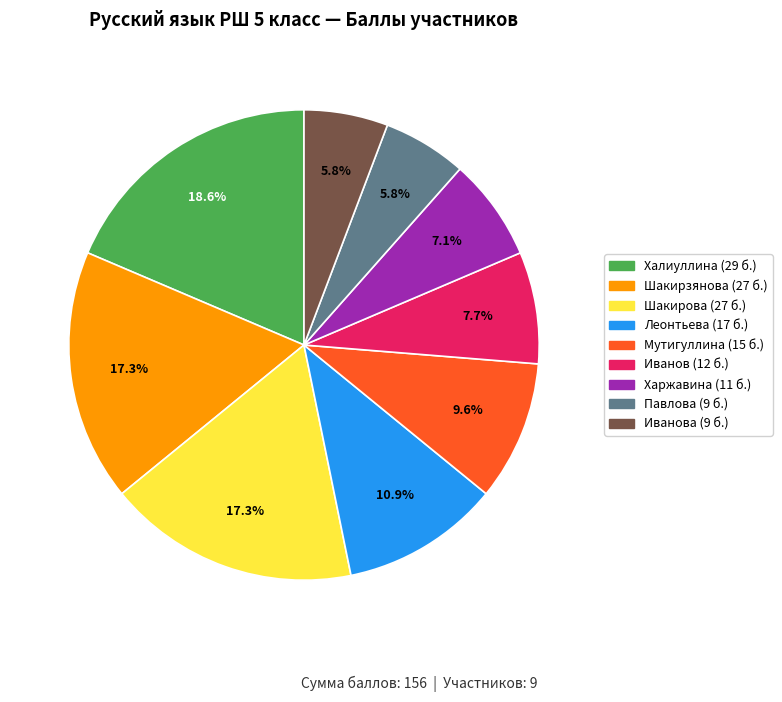

Is there a majority slice in this chart?

No